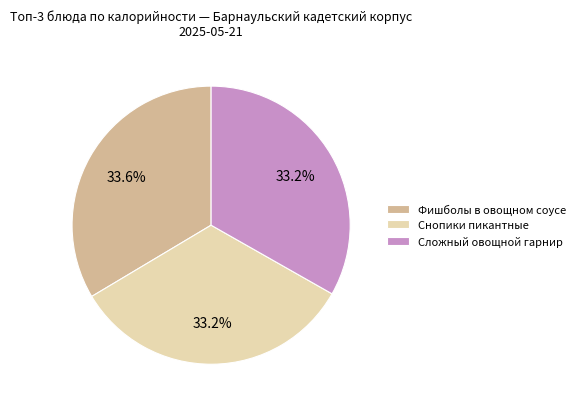

To the nearest percent, what portion does Сложный овощной гарнир represent?

33%